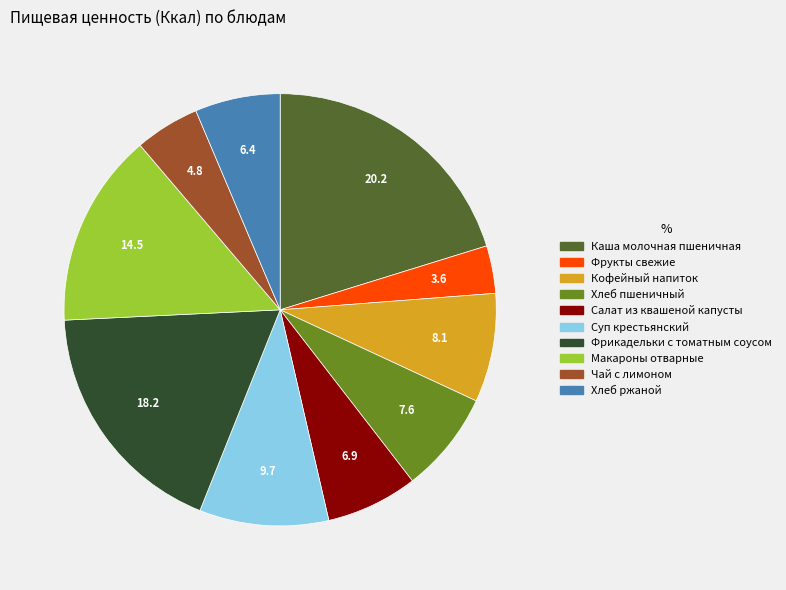

Is there any slice that represents more than half of the pie?

No